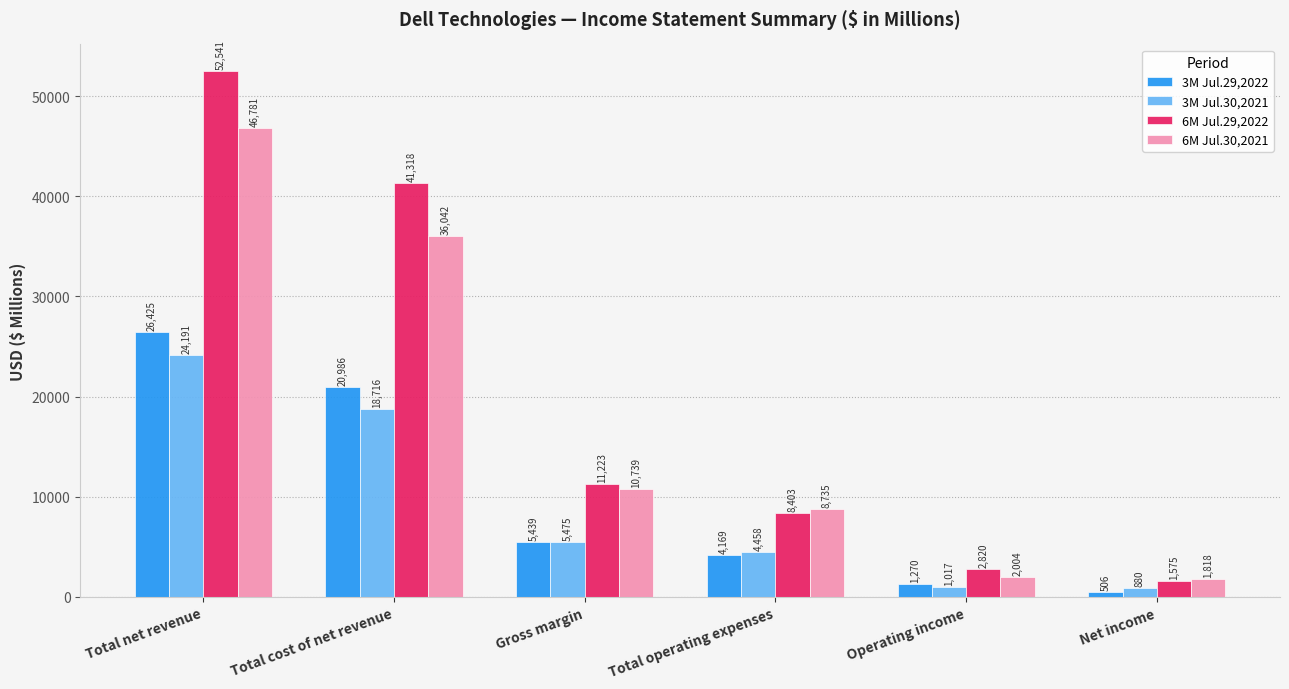

What is the value of the 3M Jul.30,2021 bar at the 2nd from the left?

18716